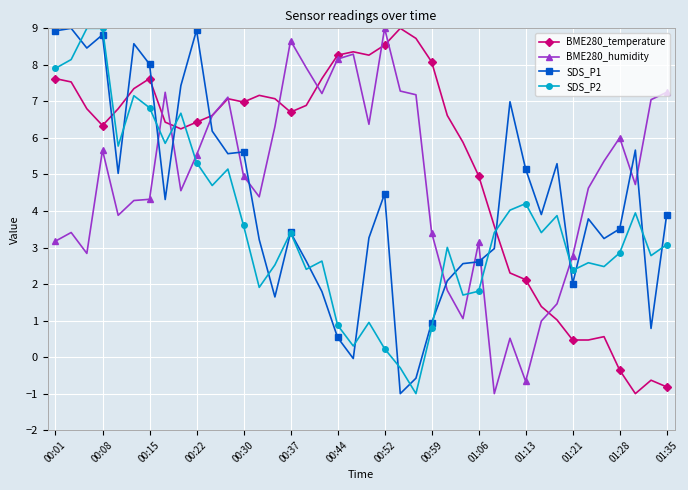

How many categories are shown in the chart?

40